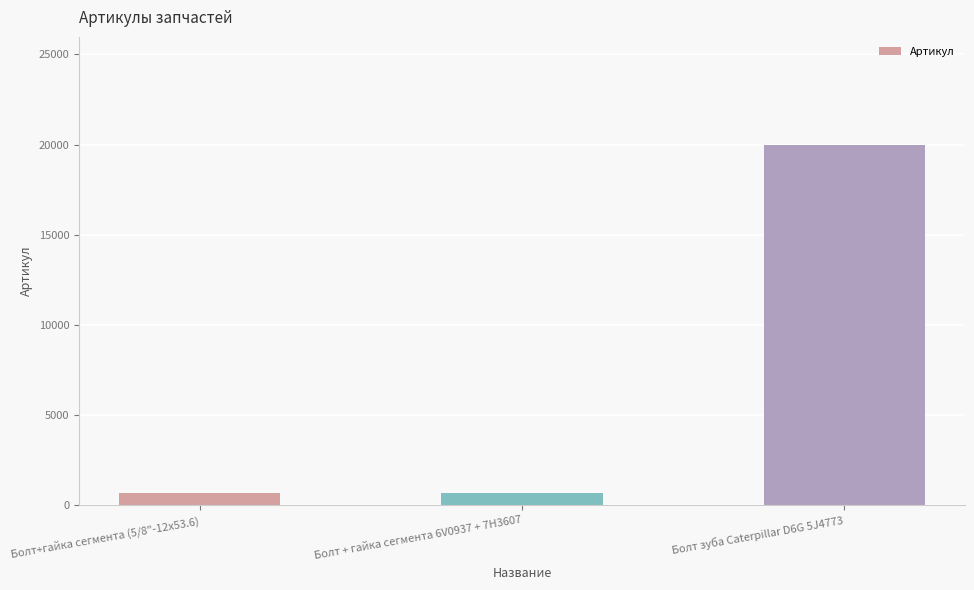

Is it true that the value at Болт+гайка сегмента (5/8"-12х53.6) is 675?

True